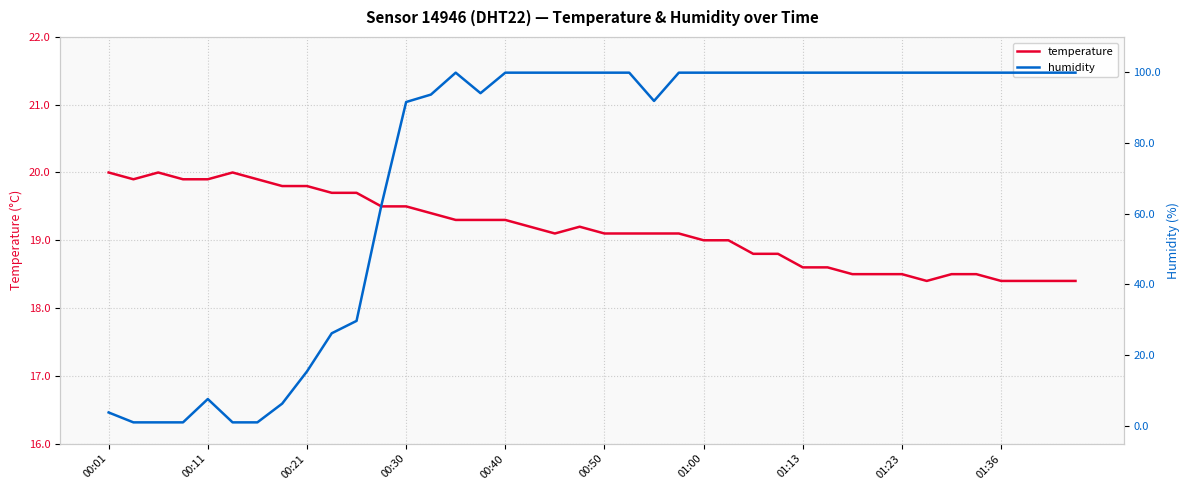

What is the highest value of the temperature series?

20.0